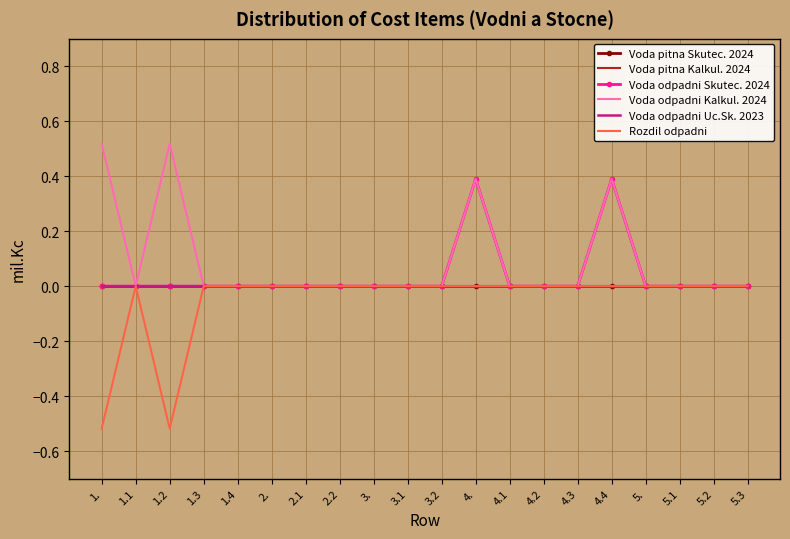

Reading right to left, extract all data points from this chart.

Voda pitna Skutec. 2024: 0.0	0.0	0.0	0.0	0.0	0.0	0.0	0.0	0.0	0.0	0.0	0.0	0.0	0.0	0.0	0.0	0.0	0.0	0.0	0.0
Voda pitna Kalkul. 2024: 0.0	0.0	0.0	0.0	0.0	0.0	0.0	0.0	0.0	0.0	0.0	0.0	0.0	0.0	0.0	0.0	0.0	0.0	0.0	0.0
Voda odpadni Skutec. 2024: 0.0	0.0	0.0	0.0	0.4	0.0	0.0	0.0	0.4	0.0	0.0	0.0	0.0	0.0	0.0	0.0	0.0	0.0	0.0	0.0
Voda odpadni Kalkul. 2024: 0.0	0.0	0.0	0.0	0.4	0.0	0.0	0.0	0.4	0.0	0.0	0.0	0.0	0.0	0.0	0.0	0.0	0.5	0.0	0.5
Voda odpadni Uc.Sk. 2023: 0.0	0.0	0.0	0.0	0.0	0.0	0.0	0.0	0.0	0.0	0.0	0.0	0.0	0.0	0.0	0.0	0.0	0.0	0.0	0.0
Rozdil odpadni: 0.0	0.0	0.0	0.0	0.0	0.0	0.0	0.0	0.0	0.0	0.0	0.0	0.0	0.0	0.0	0.0	0.0	-0.5	0.0	-0.5